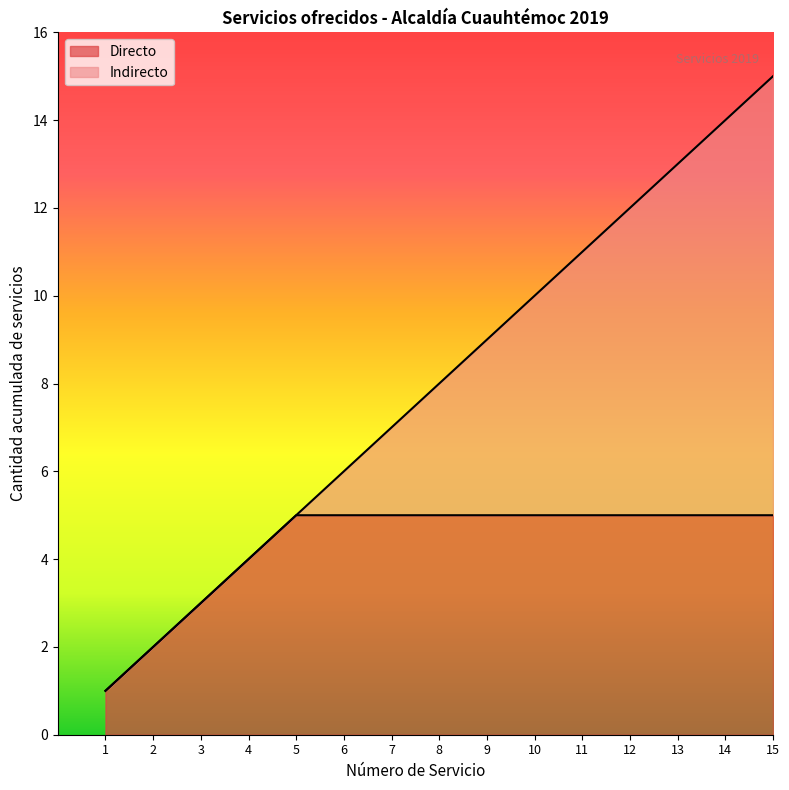

True or false: Servicio_ID has more than 2 interior local peaks.

False